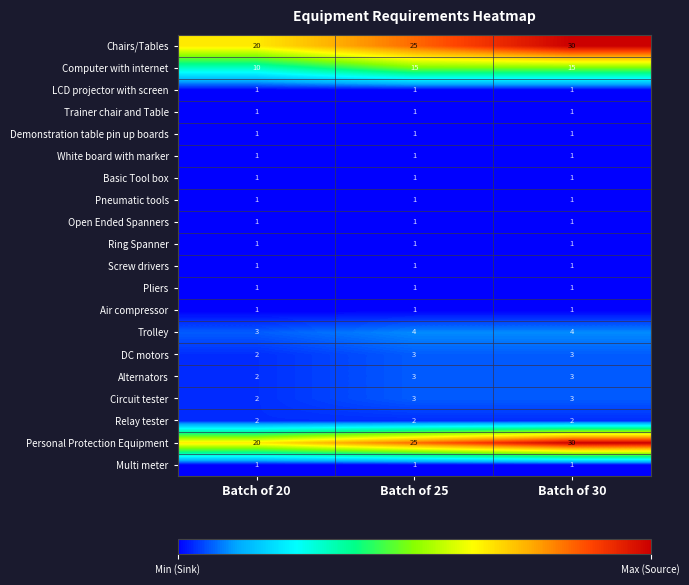

How many series are shown in this chart?

20